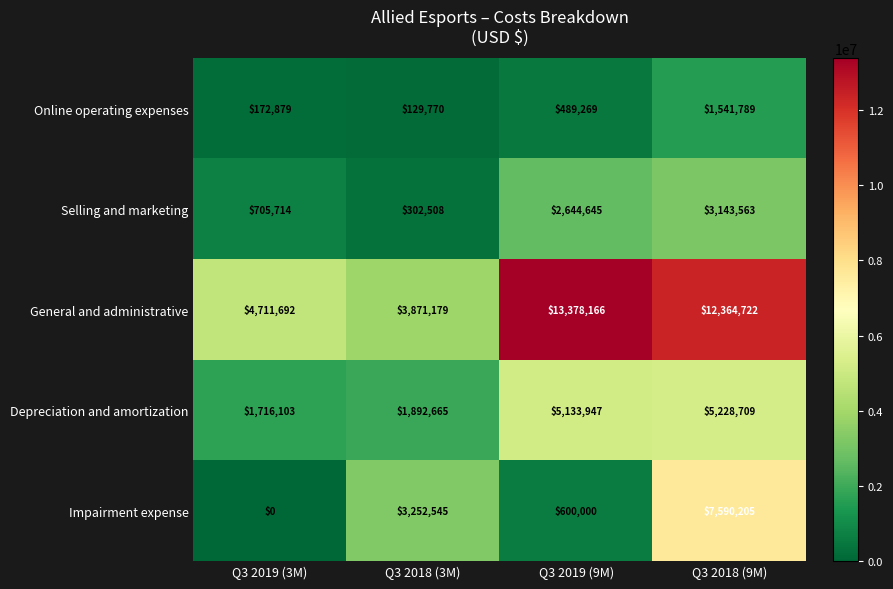

Which series has the largest range (max minus min)?

General and administrative